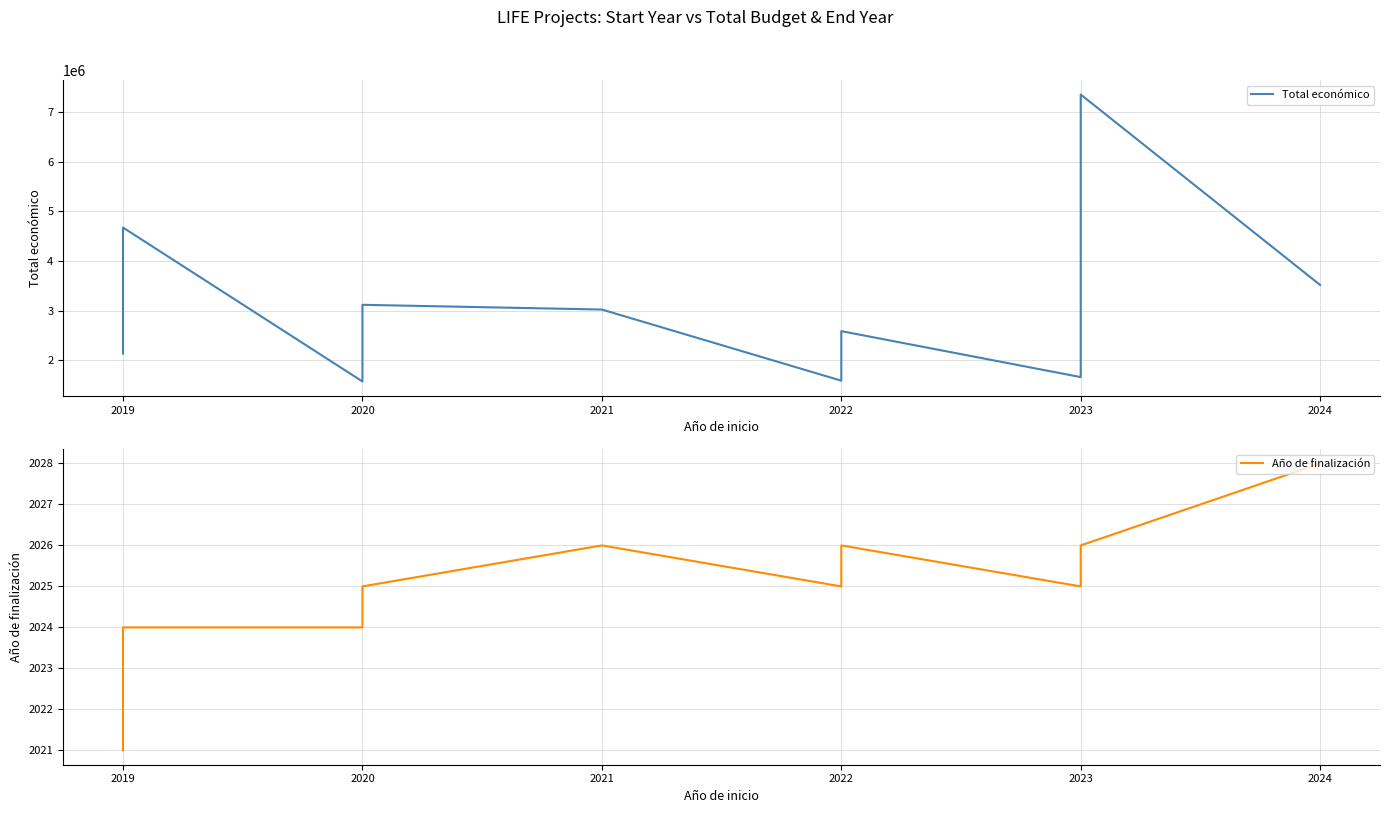

What is the total value across all series at 2019?

2140358